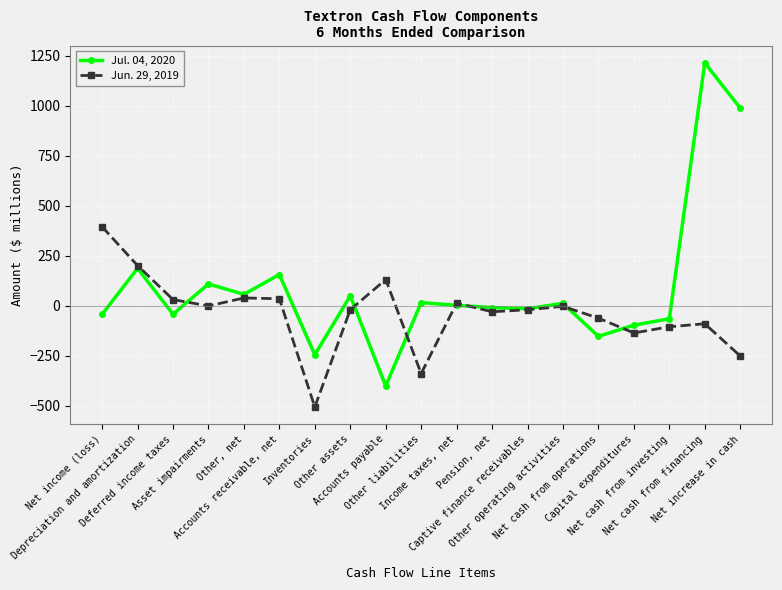

List the labels in order of Jul. 04, 2020 value, smallest first.

Accounts payable, Inventories, Net cash from operations, Capital expenditures, Net cash from investing, Net income (loss), Deferred income taxes, Captive finance receivables, Pension, net, Income taxes, net, Other operating activities, Other liabilities, Other assets, Other, net, Asset impairments, Accounts receivable, net, Depreciation and amortization, Net increase in cash, Net cash from financing